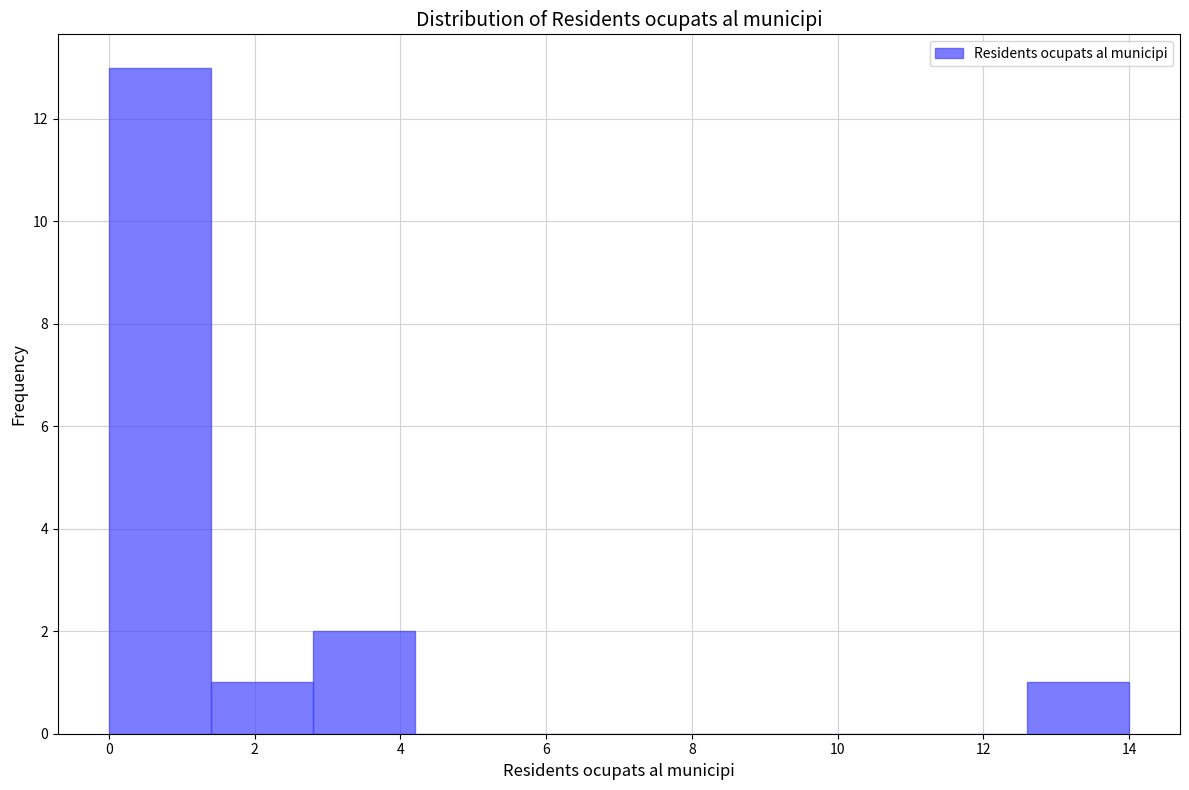

What is the height of the bar covering 1.4 to 2.8 on the x-axis? The values are not printed on the chart, so give them approximately, as read against the axis.

1